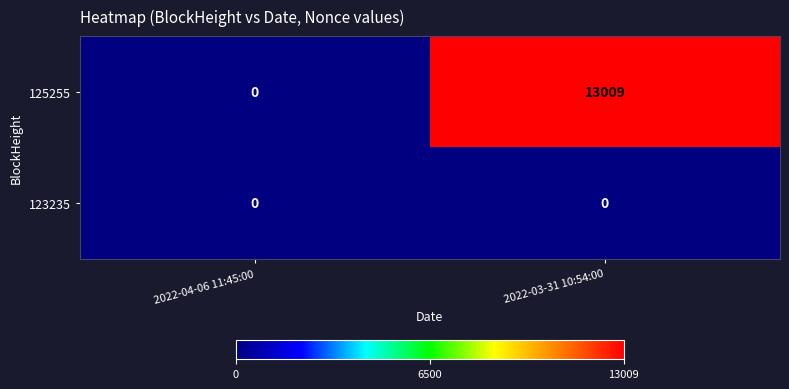

Is it true that 125255 equals -8177 at 2022-04-06 11:45:00?

False